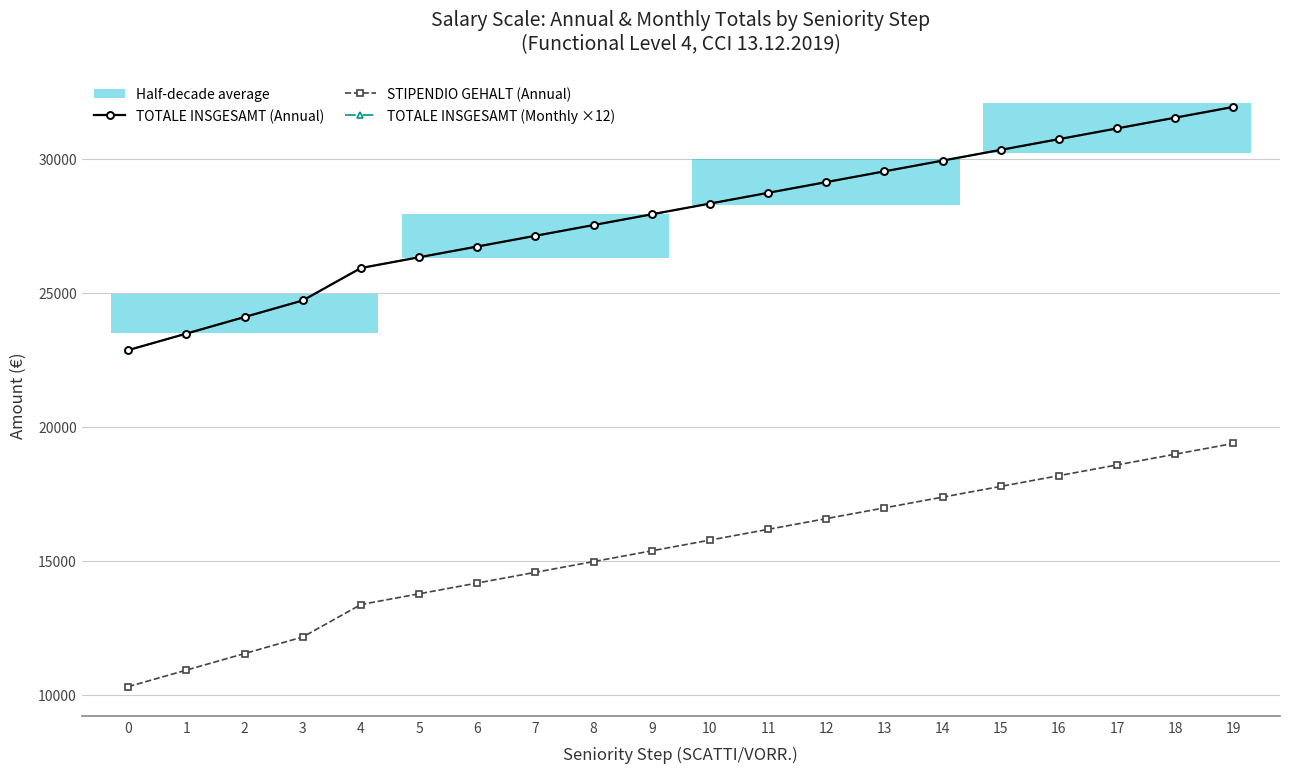

What are all the series names shown in the legend?

TOTALE INSGESAMT (Annual), STIPENDIO GEHALT (Annual), TOTALE INSGESAMT (Monthly ×12)